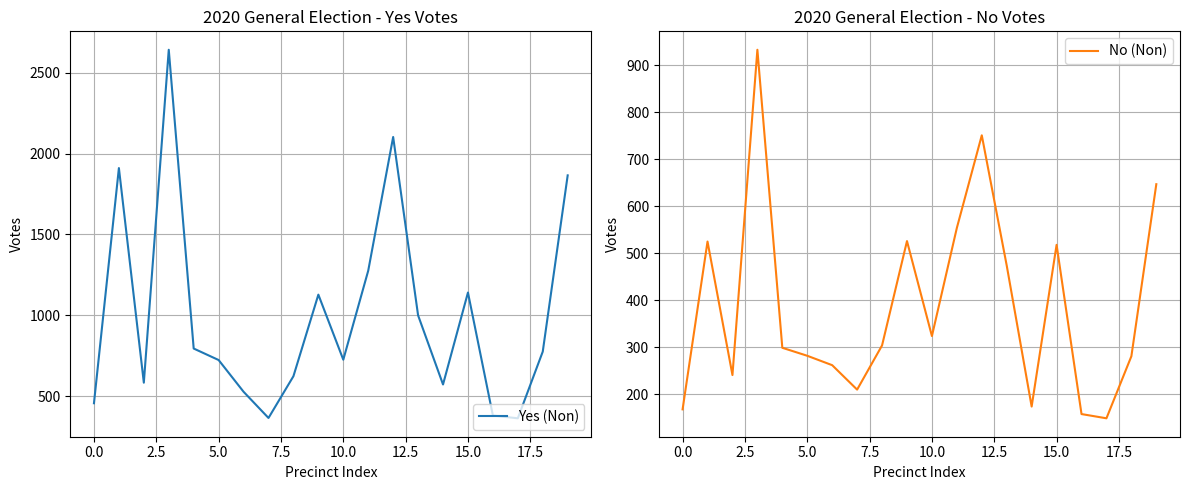

Reading left to right, what are all the values shown in this chart?

Yes (Non): 457	1910	584	2641	795	724	528	366	624	1128	726	1276	2102	1000	573	1141	381	364	776	1865
No (Non): 168	525	241	933	299	282	262	210	304	526	324	554	751	474	174	518	158	149	281	647